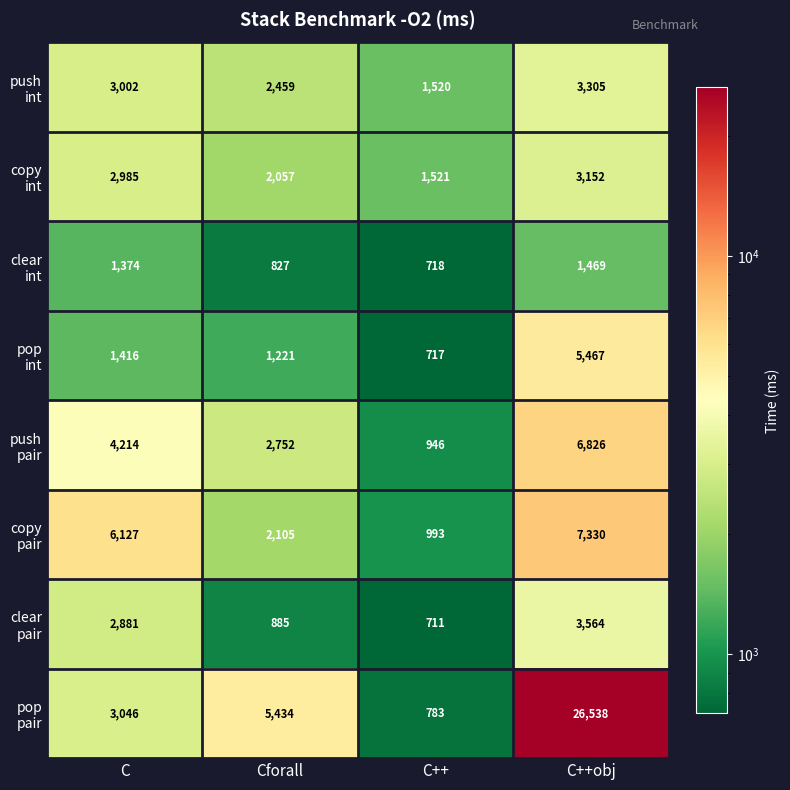

What is the spread (max minus min) of values at C++obj?

25069